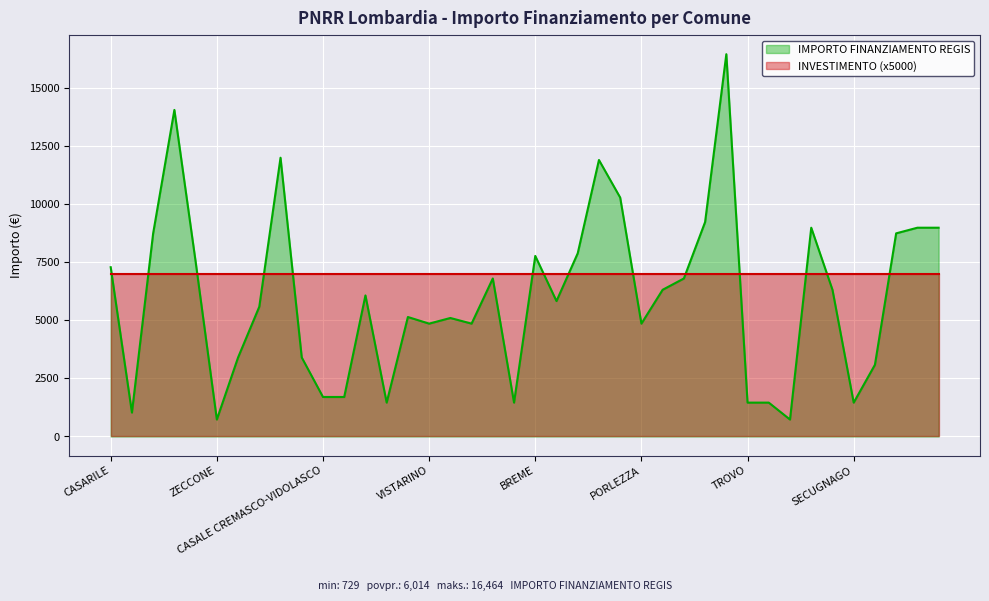

What is the change in value from PAGNONA to CASALMORANO?

-3888